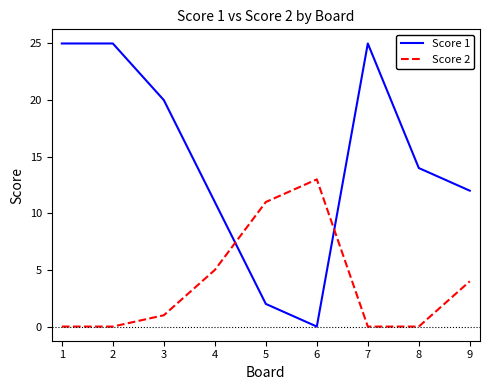

The Score 2 series shows 4 at 5. True or false?

False